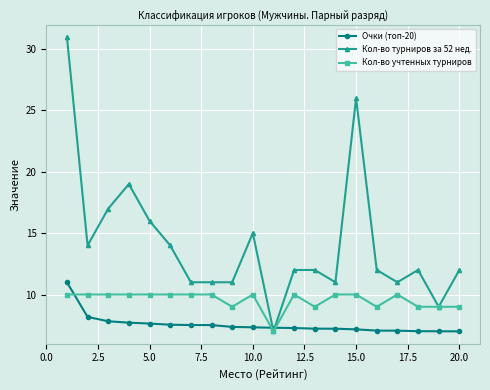

Which series has the largest range (max minus min)?

Кол-во турниров за 52 нед.